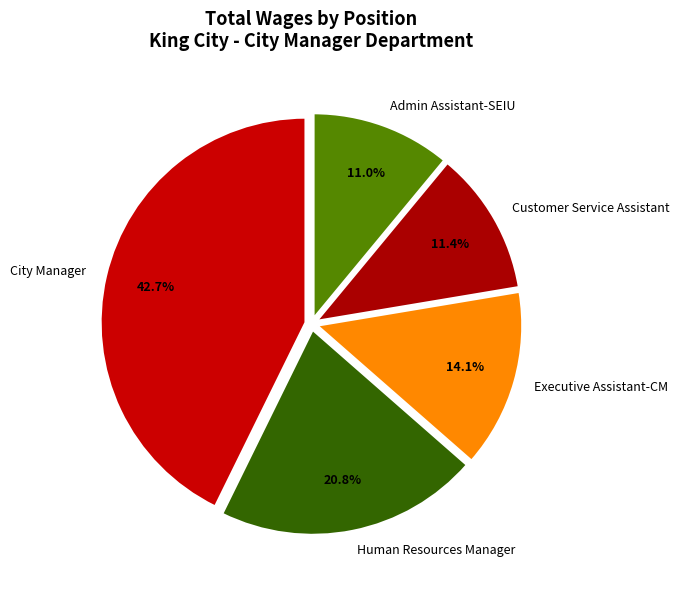

Between Admin Assistant-SEIU and Human Resources Manager, which is larger?

Human Resources Manager